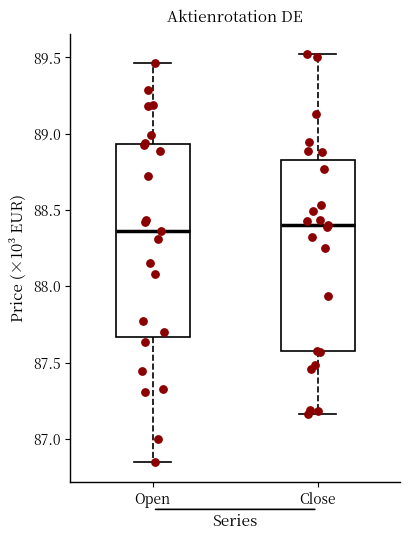

Where does the median line of the box for Open sit on the y-axis? The values are not printed on the chart, so give them approximately, as read against the axis.

88.35